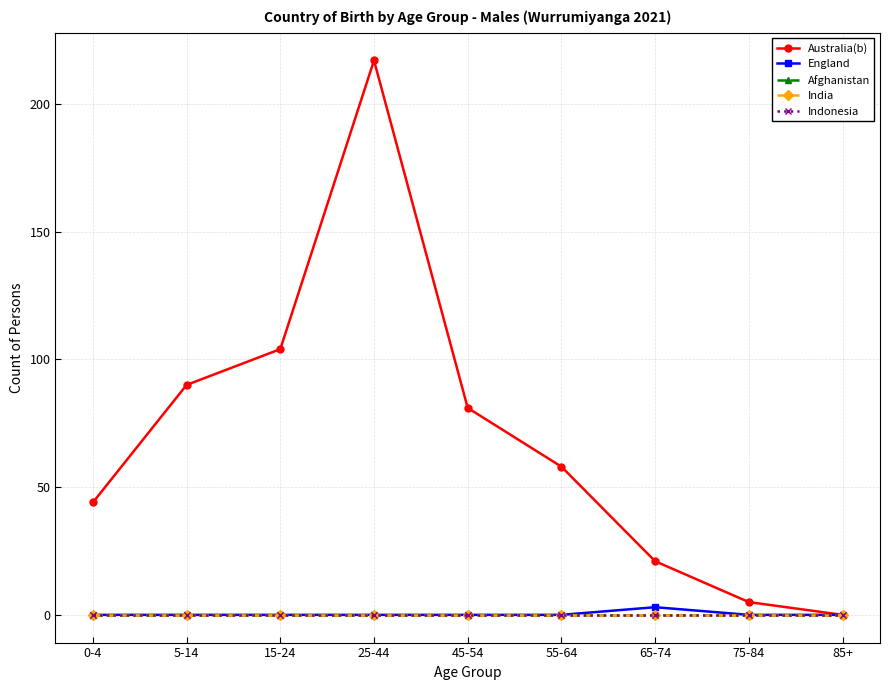

In Australia(b), how many points are higher than both neighbors (excluding endpoints)?

1